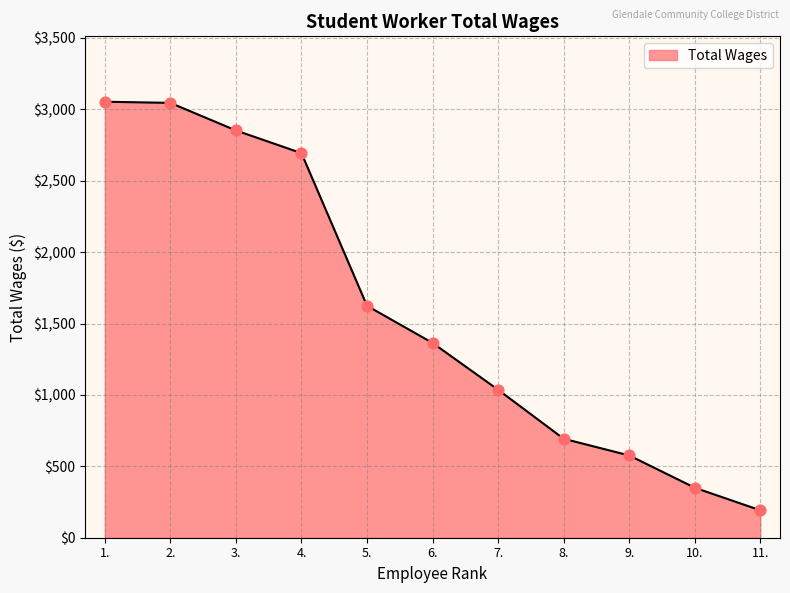

What is the change in value from 5. to 6.?

-260